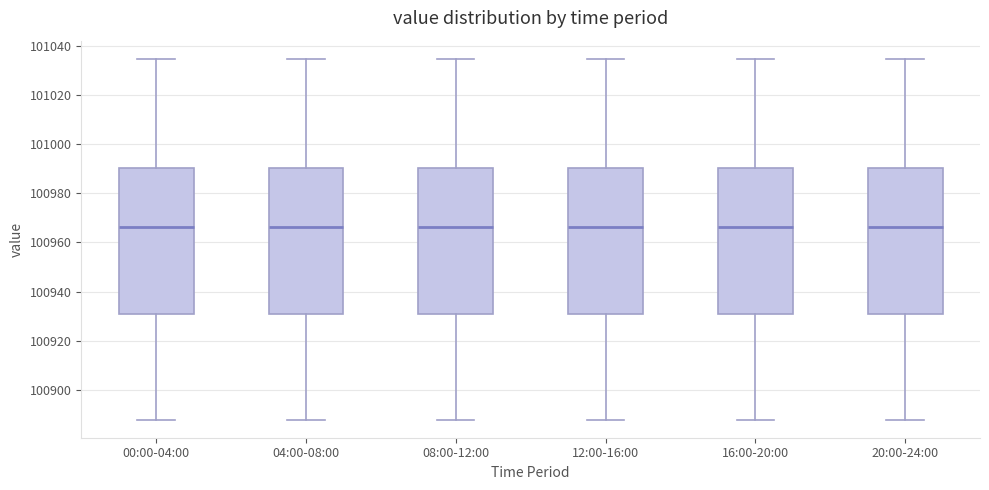

Where does the median line of the box for 12:00-16:00 sit on the y-axis? The values are not printed on the chart, so give them approximately, as read against the axis.

100966